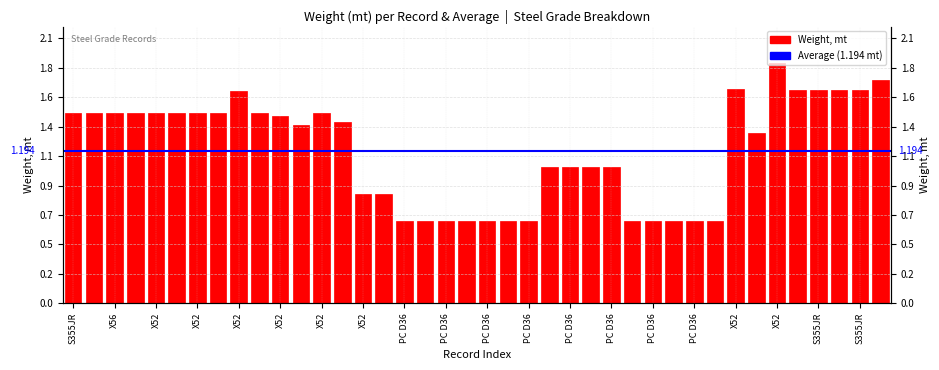

Reading right to left, what are all the values shown in this chart?

1.7	1.7	1.7	1.7	1.7	1.9	1.3	1.7	0.6	0.6	0.6	0.6	0.6	1.1	1.1	1.1	1.1	0.6	0.6	0.6	0.6	0.6	0.6	0.6	0.9	0.9	1.4	1.5	1.4	1.5	1.5	1.7	1.5	1.5	1.5	1.5	1.5	1.5	1.5	1.5